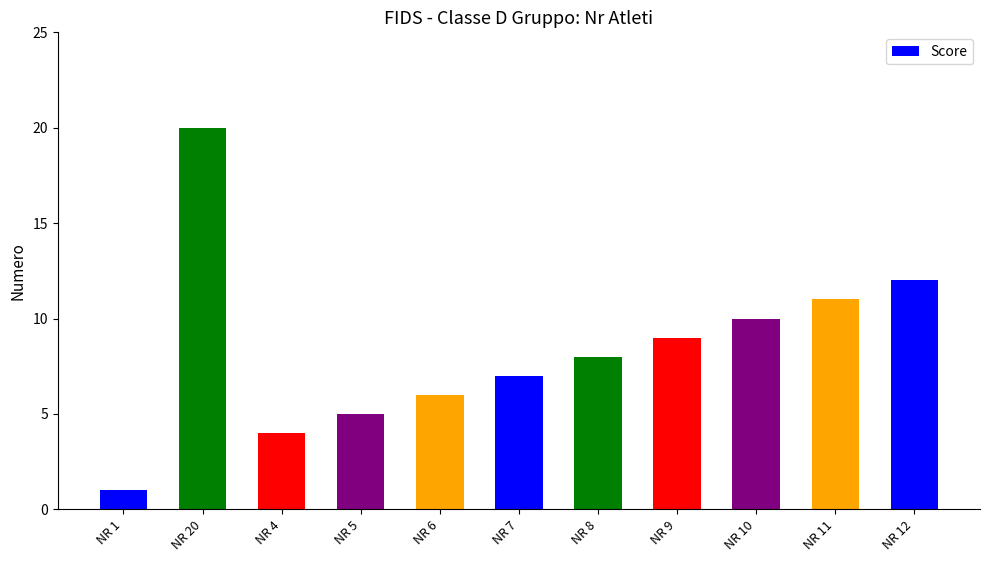

Reading right to left, transcribe all the data shown in this chart.

NR 12=12	NR 11=11	NR 10=10	NR 9=9	NR 8=8	NR 7=7	NR 6=6	NR 5=5	NR 4=4	NR 20=20	NR 1=1